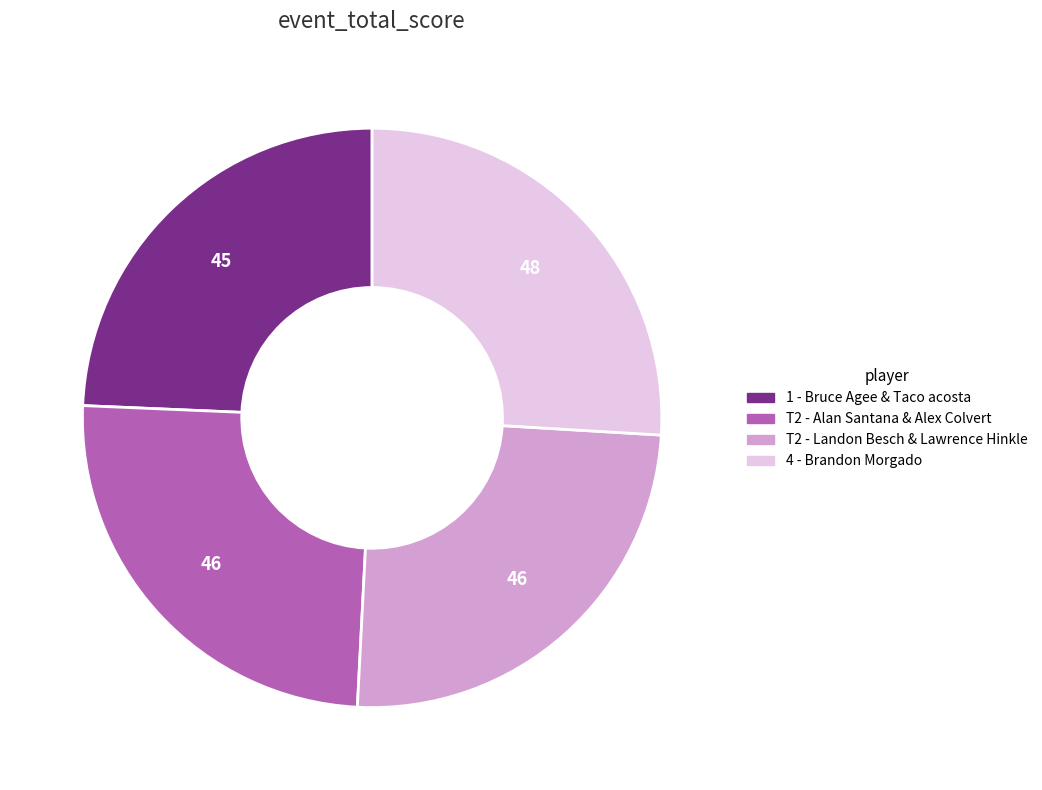

Does any single category account for the majority?

No